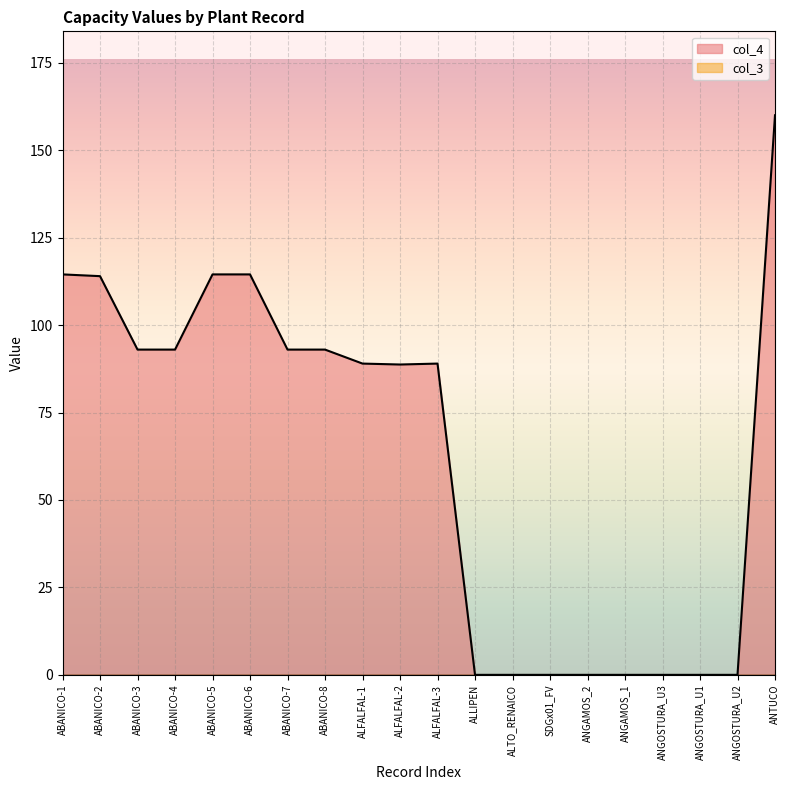

How many points are lower than both their immediate neighbors (excluding endpoints)?

1